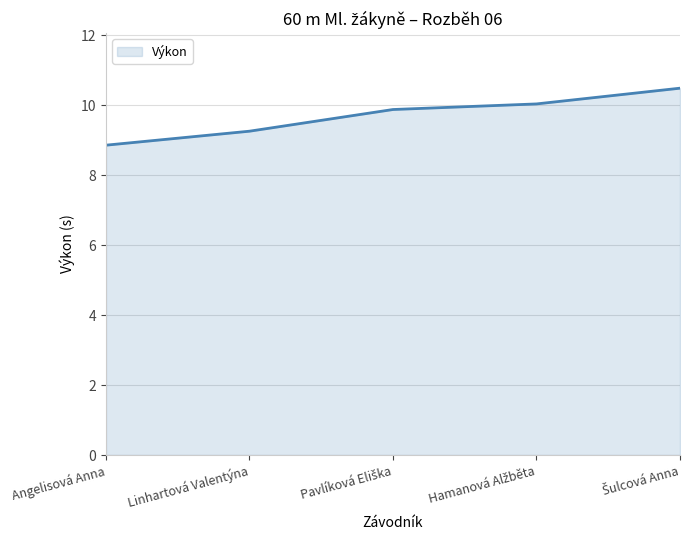

What is the greatest value displayed?

10.5